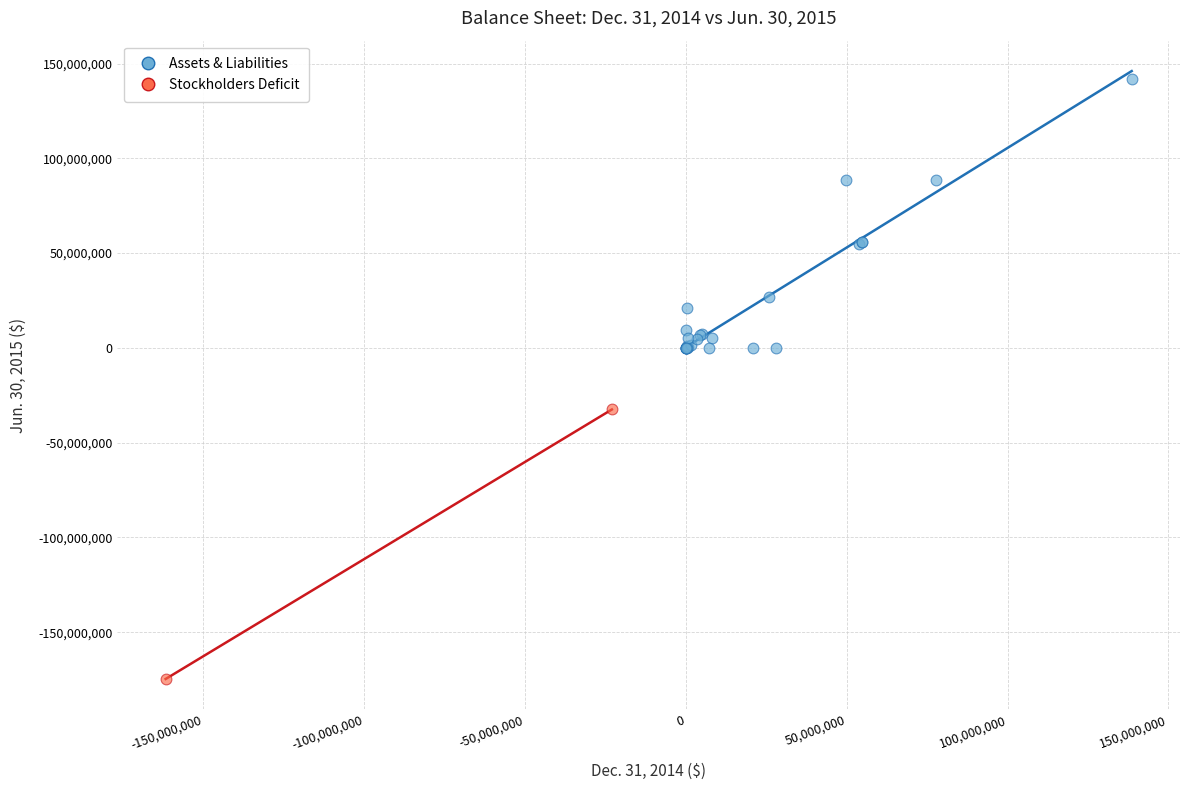

What are all the series names shown in the legend?

Assets & Liabilities, Stockholders Deficit